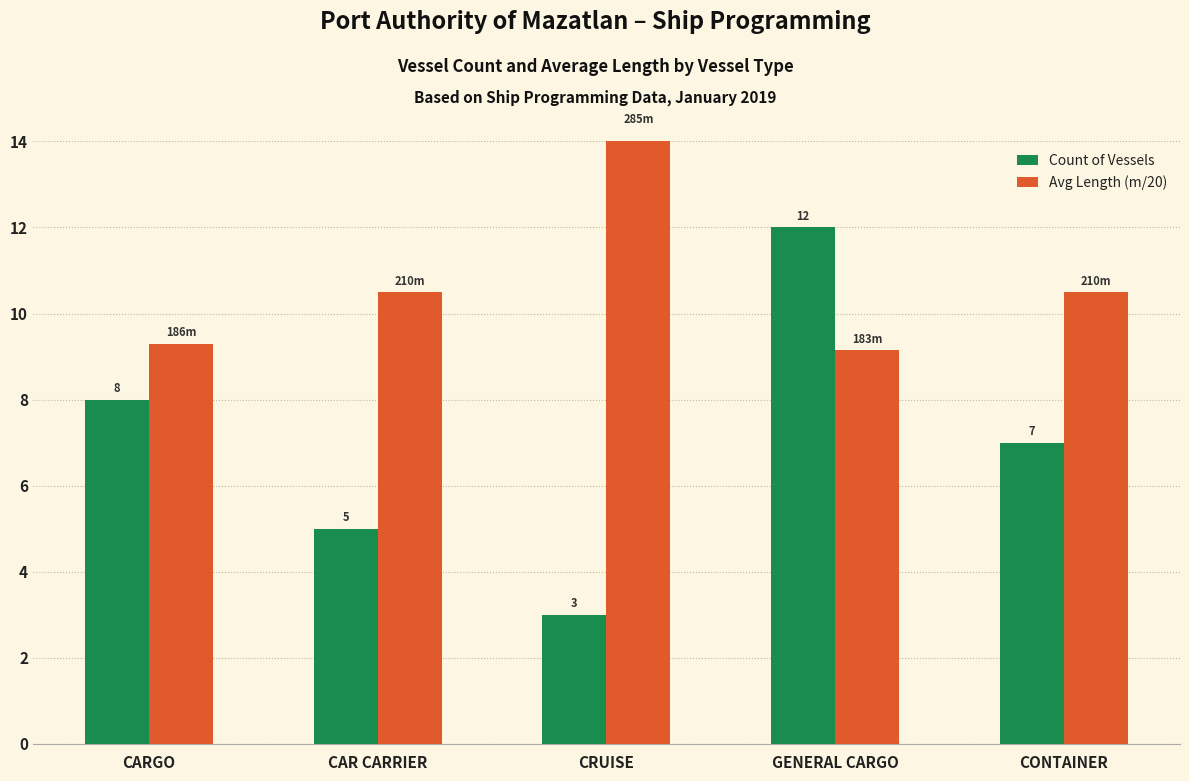

Reading left to right, list all the values displayed in this chart.

Count of Vessels: 8.0	5.0	3.0	12.0	7.0
Avg Length (m/20): 9.3	10.5	14.2	9.2	10.5